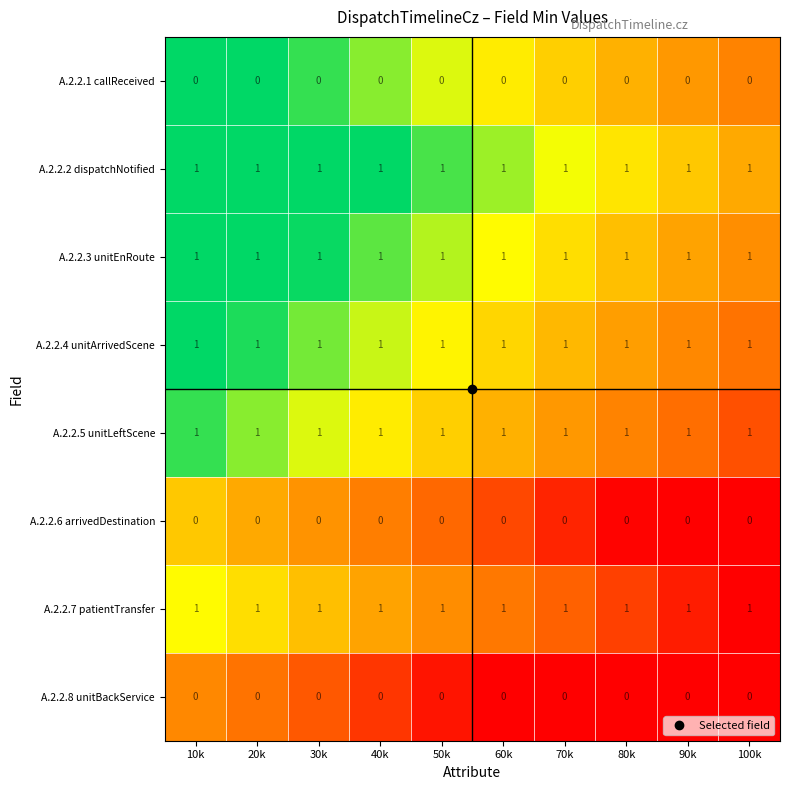

What is the sum of all A.2.2.4 unitArrivedScene values?

10